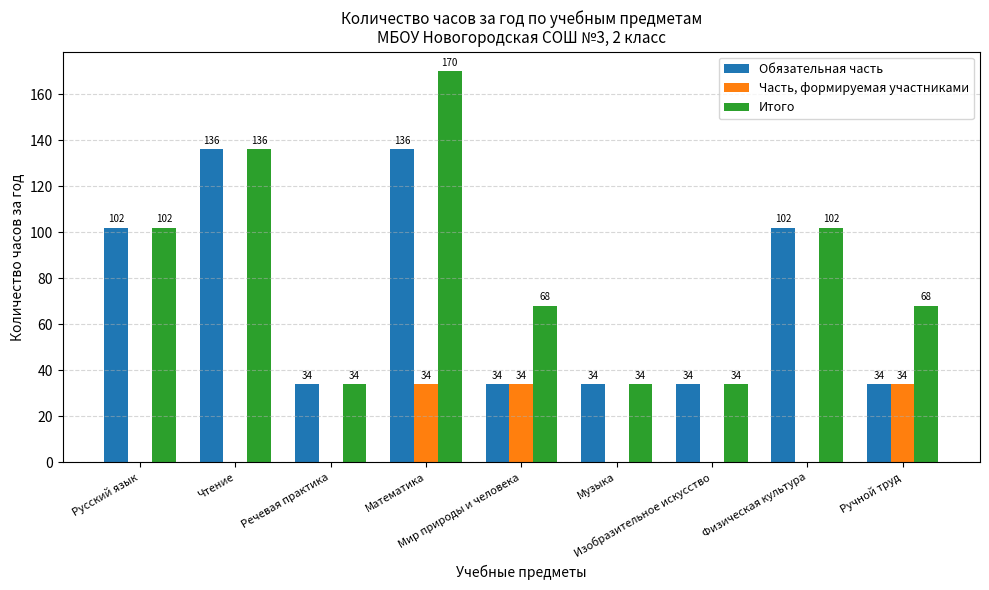

What is the highest value of the Часть, формируемая участниками series?

34